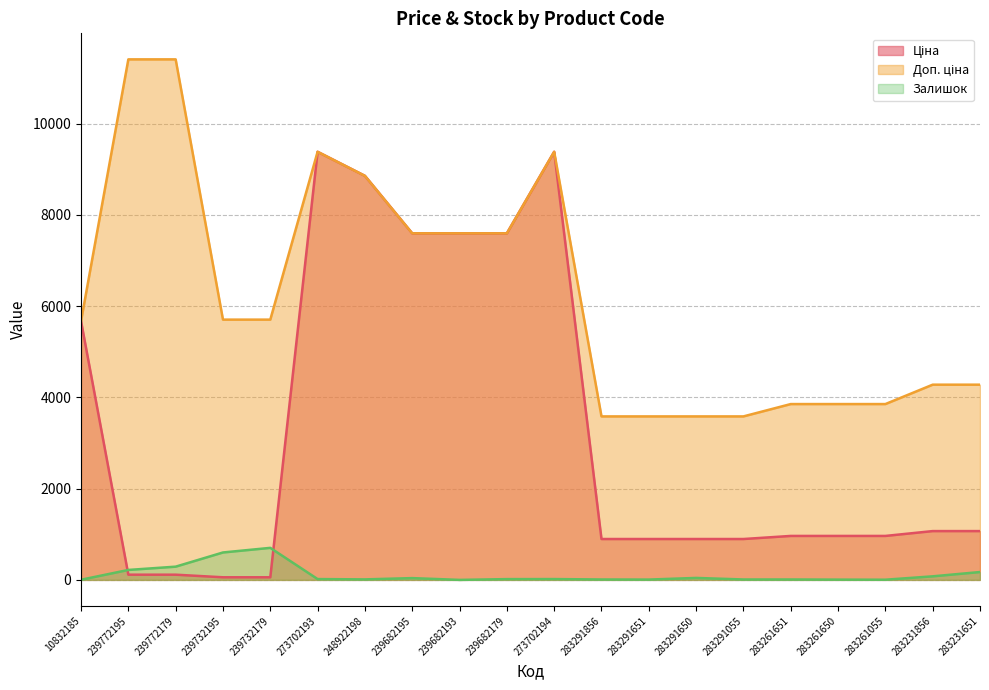

How many values in the Ціна series are below 963?

8